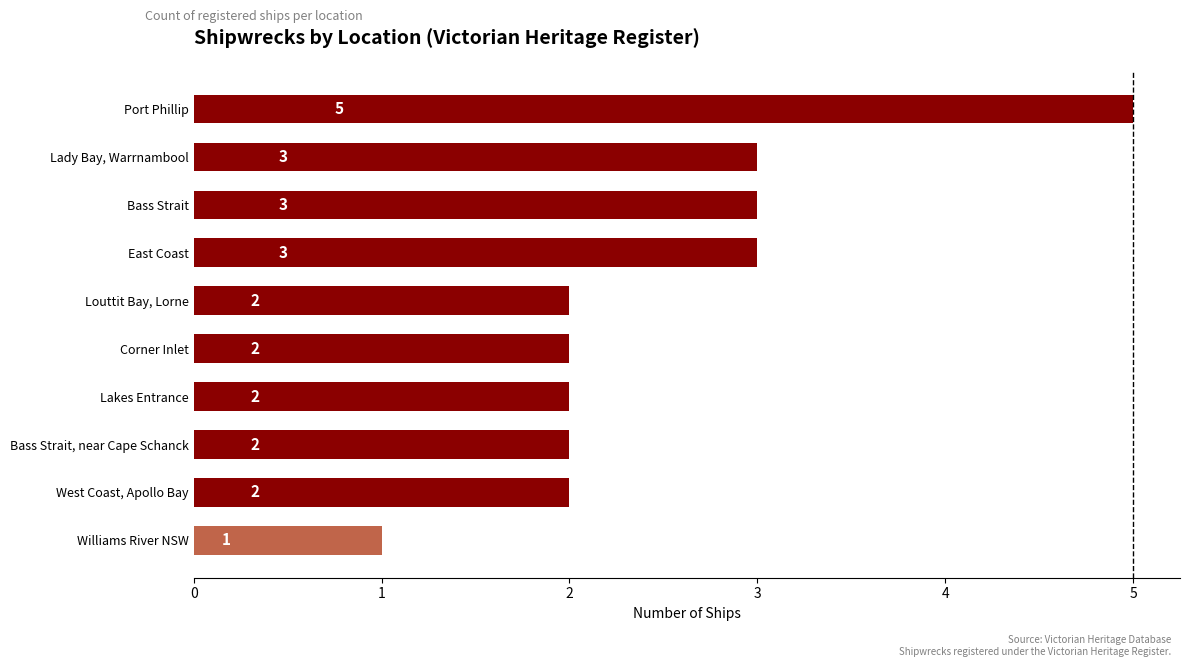

What is the change in value from Williams River NSW to Lady Bay, Warrnambool?

+2